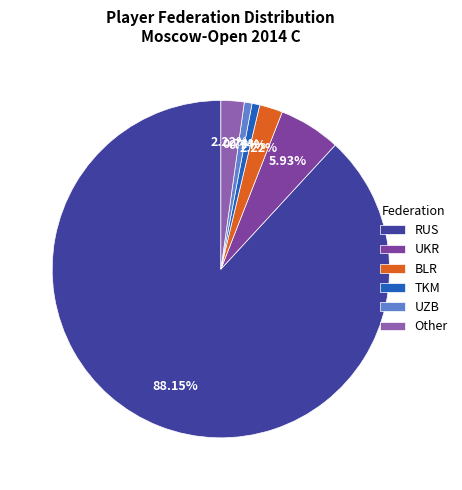

Approximately how many times larger is the value at UKR compared to RUS?

0.1